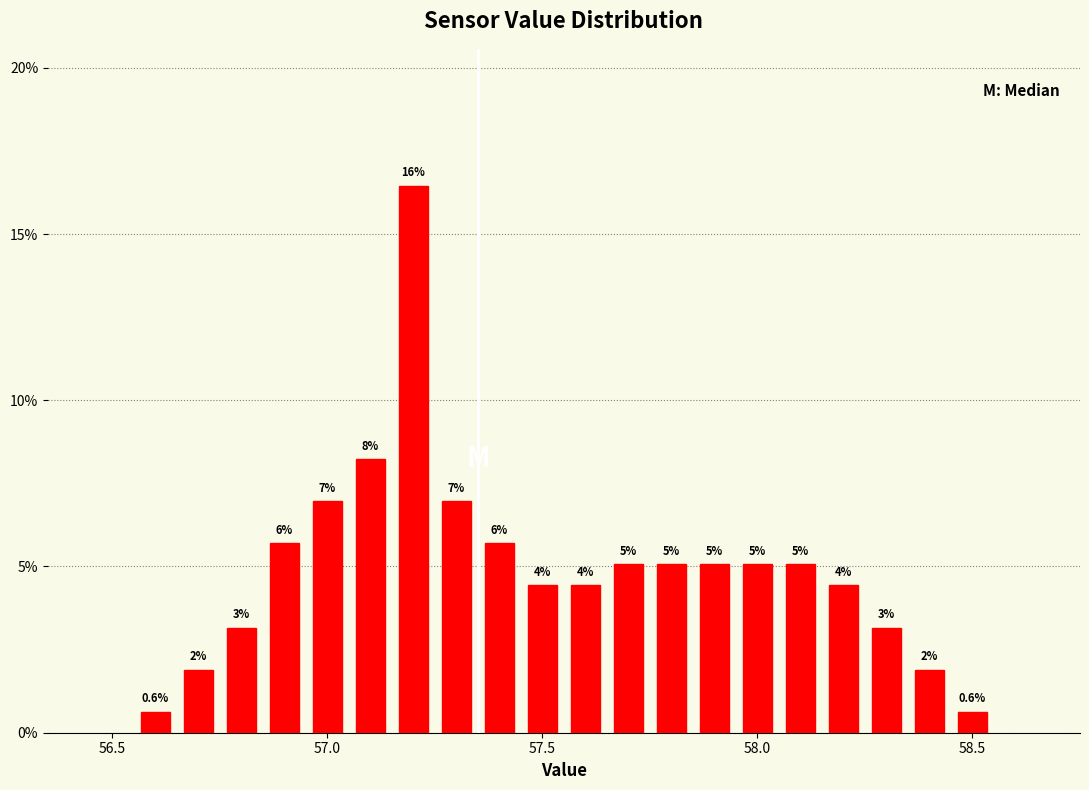

Around what value on the x-axis is the tallest bar? Give the approximate position of its centre, as read against the axis.

57.20